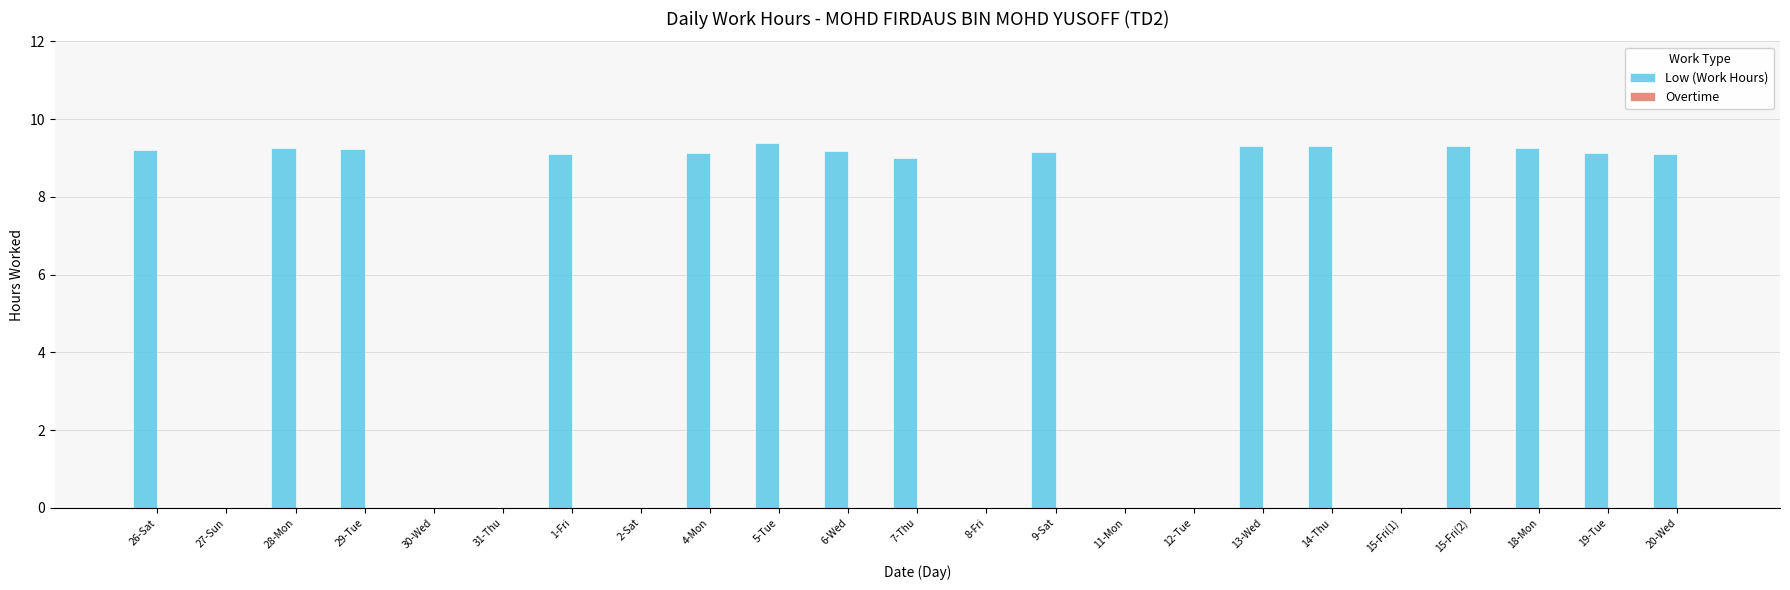

True or false: the data shows 9.2 at 9-Sat.

True